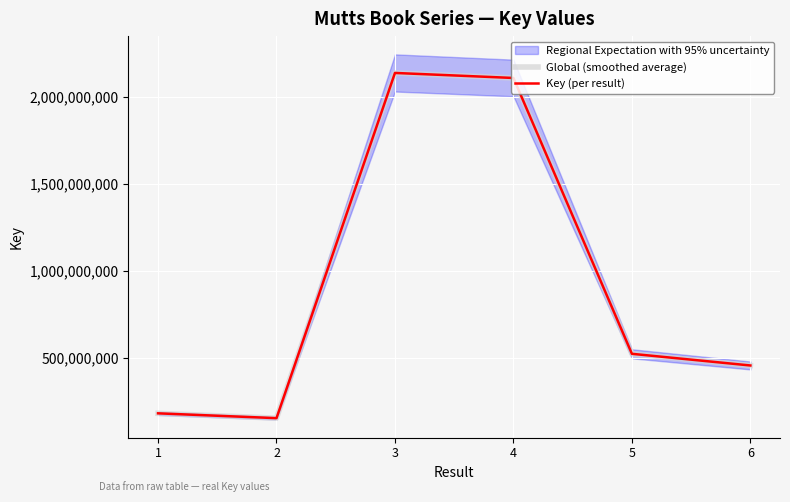

Where does the Global (smoothed average) series first go above 521400612?

3